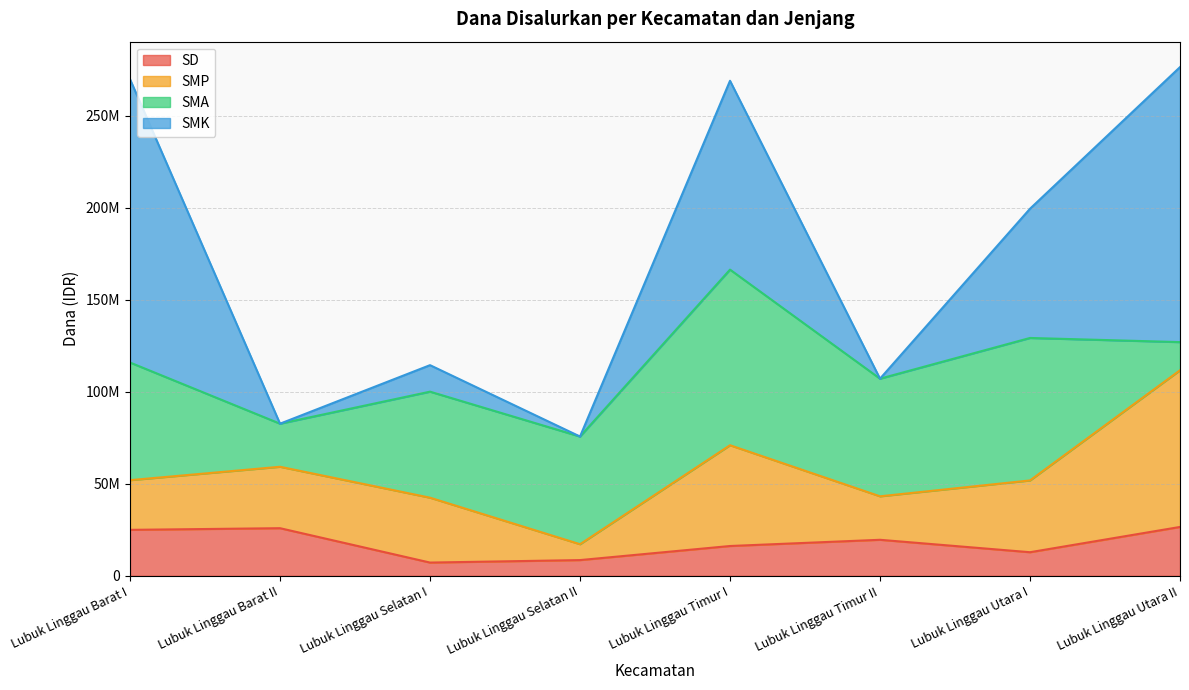

What is the label of the 3rd point from the left?

Lubuk Linggau Selatan I